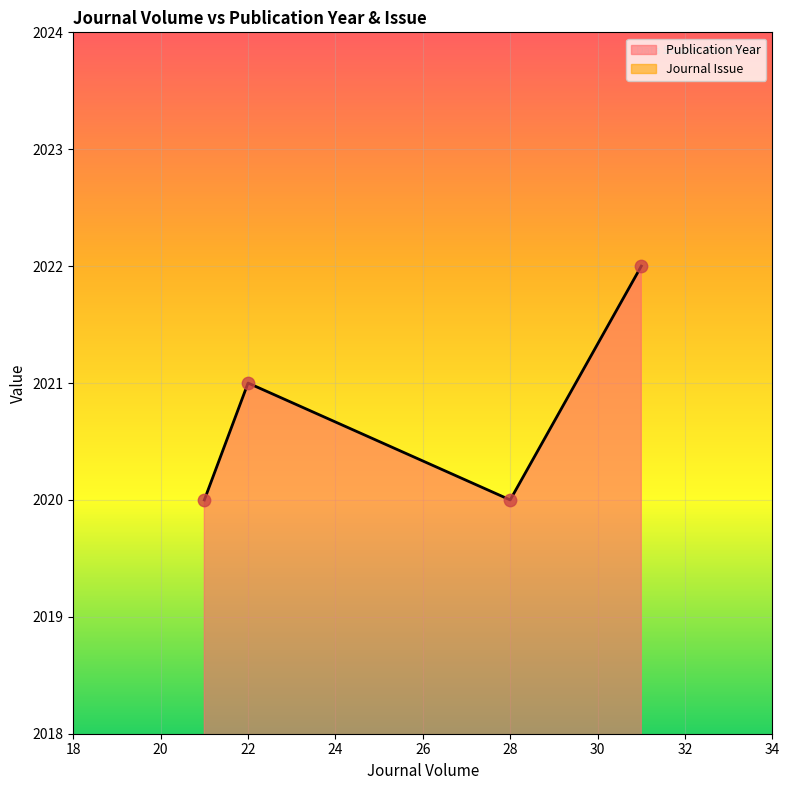

What is the total value across all series at 22?

2022